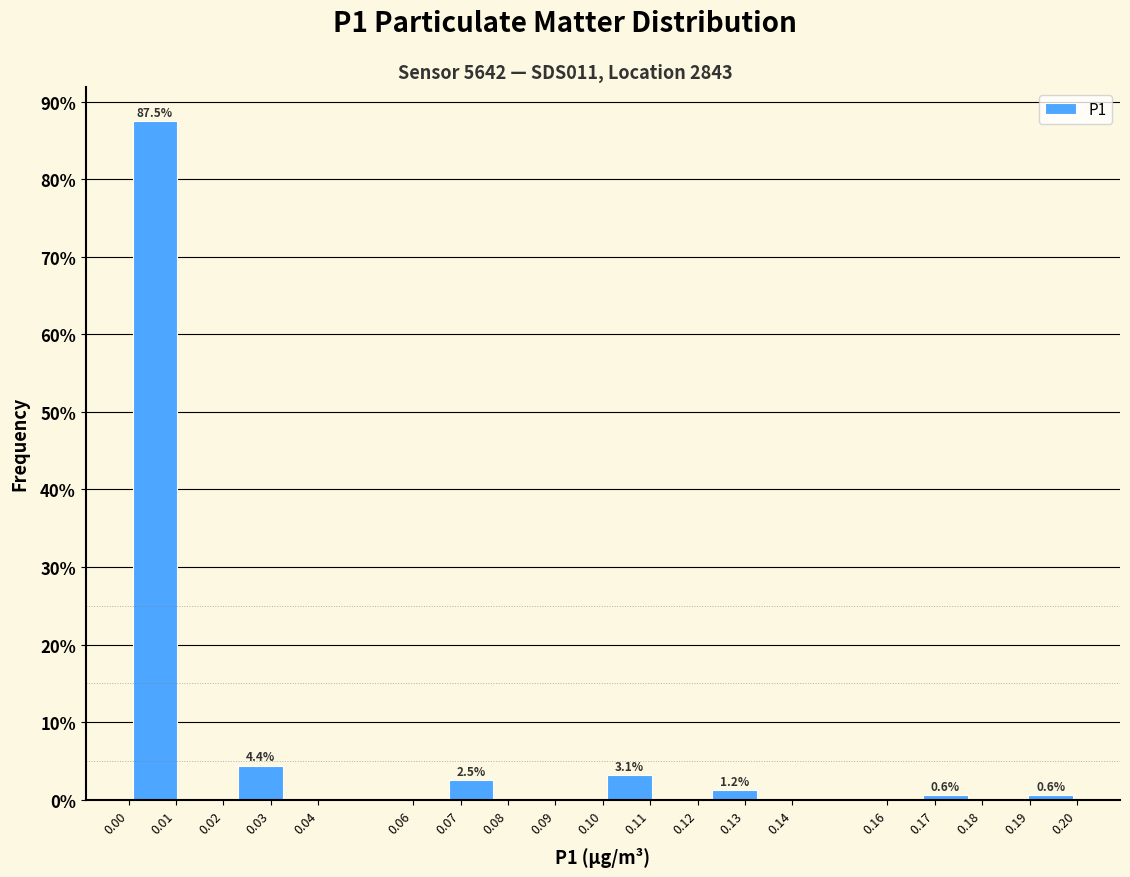

Which range on the x-axis has the tallest bar?

0.000 to 0.011